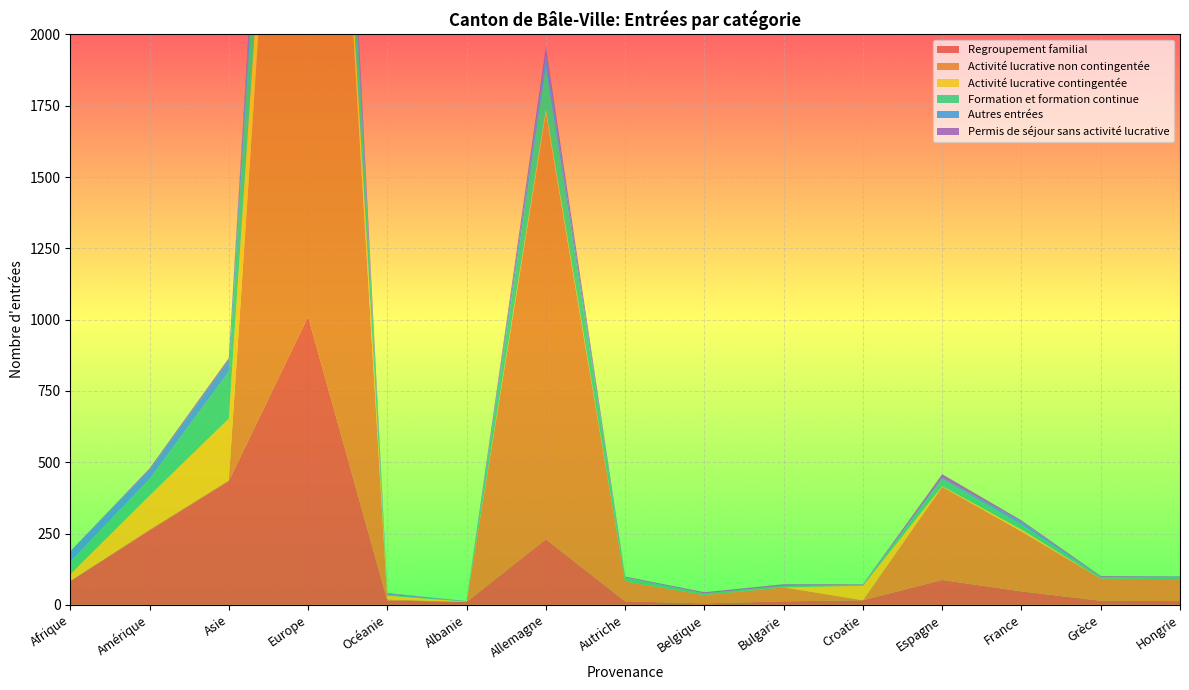

Reading left to right, what are all the values shown in this chart?

Regroupement familial: Afrique=83	Amérique=261	Asie=434	Europe=1010	Océanie=15	Albanie=10	Allemagne=230	Autriche=12	Belgique=5	Bulgarie=12	Croatie=16	Espagne=87	France=47	Grèce=14	Hongrie=13
Activité lucrative non contingentée: Afrique=1	Amérique=3	Asie=3	Europe=3623	Océanie=4	Albanie=0	Allemagne=1496	Autriche=70	Belgique=29	Bulgarie=49	Croatie=0	Espagne=327	France=210	Grèce=78	Hongrie=77
Activité lucrative contingentée: Afrique=23	Amérique=119	Asie=216	Europe=195	Océanie=13	Albanie=1	Allemagne=12	Autriche=0	Belgique=0	Bulgarie=0	Croatie=51	Espagne=2	France=7	Grèce=0	Hongrie=0
Formation et formation continue: Afrique=44	Amérique=58	Asie=164	Europe=416	Océanie=3	Albanie=1	Allemagne=147	Autriche=14	Belgique=6	Bulgarie=5	Croatie=2	Espagne=25	France=17	Grèce=5	Hongrie=8
Autres entrées: Afrique=37	Amérique=32	Asie=41	Europe=111	Océanie=4	Albanie=1	Allemagne=40	Autriche=0	Belgique=0	Bulgarie=1	Croatie=2	Espagne=4	France=10	Grèce=1	Hongrie=1
Permis de séjour sans activité lucrative: Afrique=0	Amérique=5	Asie=7	Europe=116	Océanie=2	Albanie=0	Allemagne=33	Autriche=3	Belgique=4	Bulgarie=5	Croatie=1	Espagne=13	France=5	Grèce=3	Hongrie=1